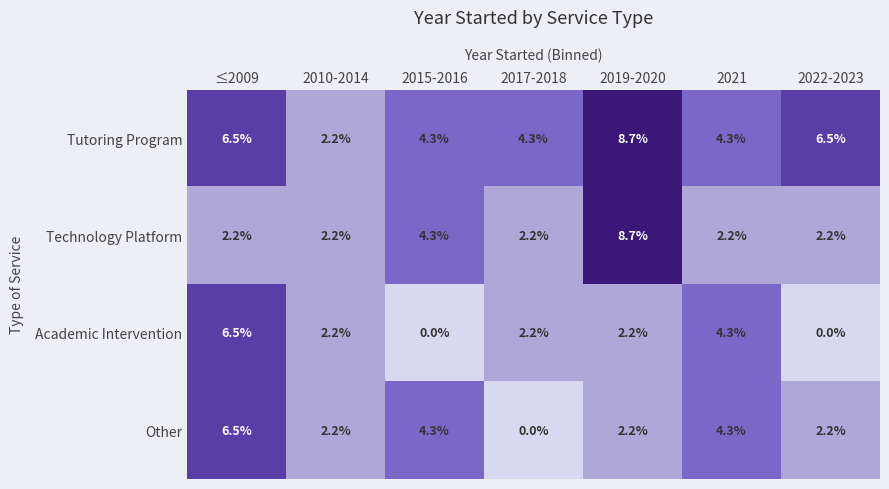

What is the average value of the Tutoring Program series?

5.3